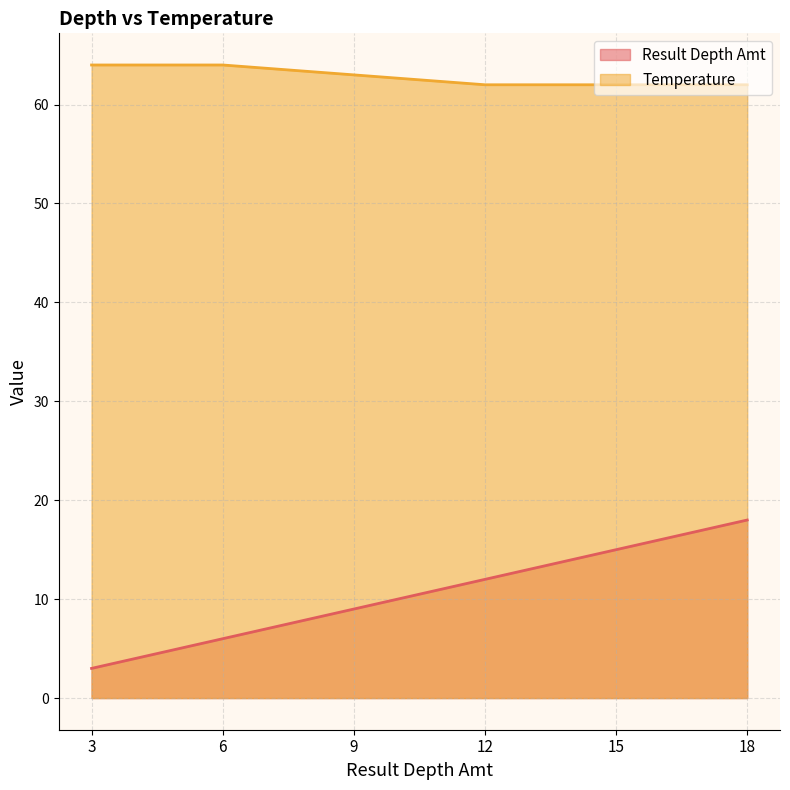

Reading left to right, transcribe all the data shown in this chart.

Result Depth Amt: 3	6	9	12	15	18
Temperature: 64	64	63	62	62	62